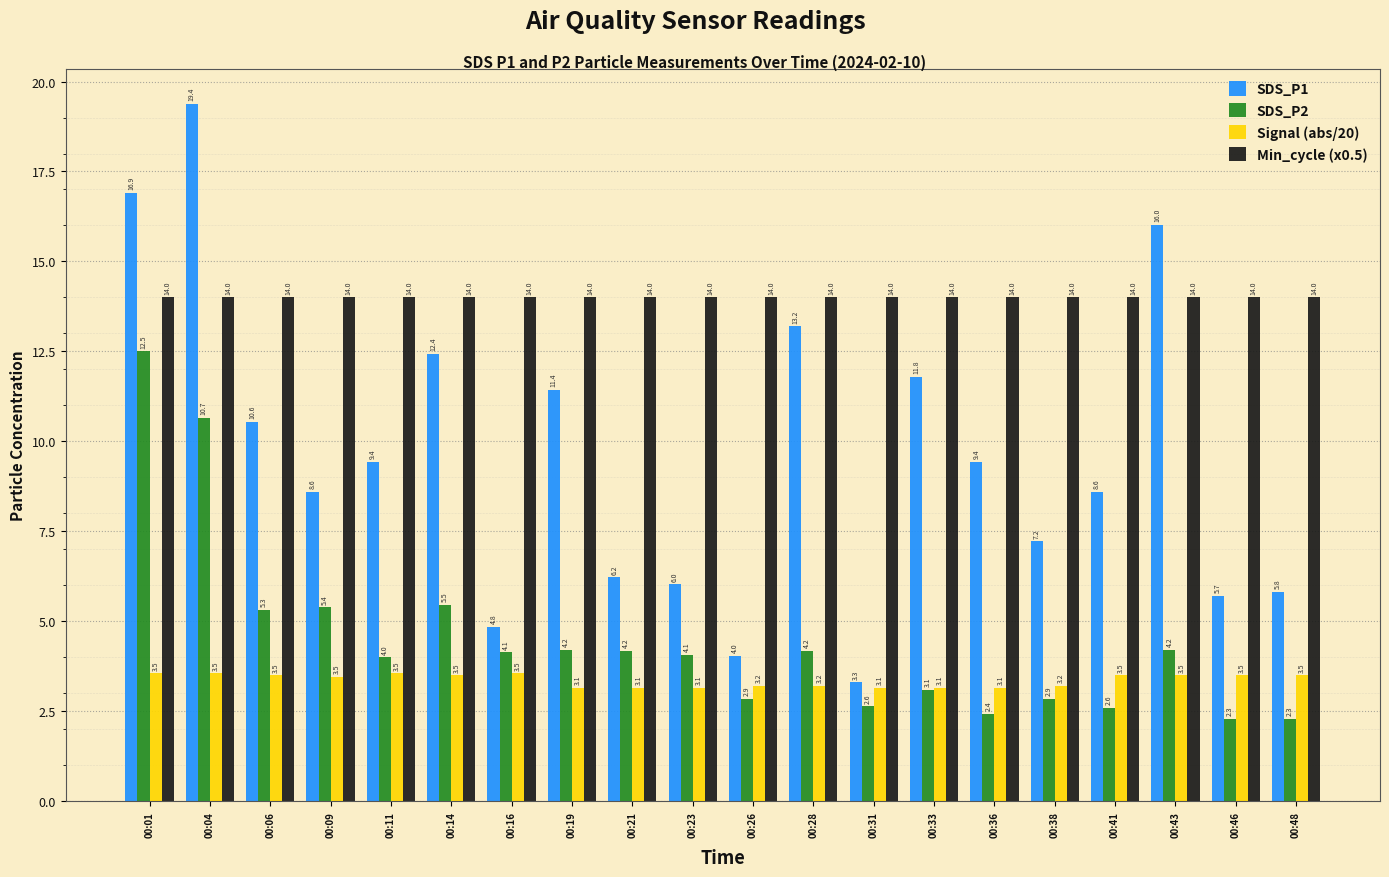

Which series has the largest total across all categories?

Min_cycle (x0.5)